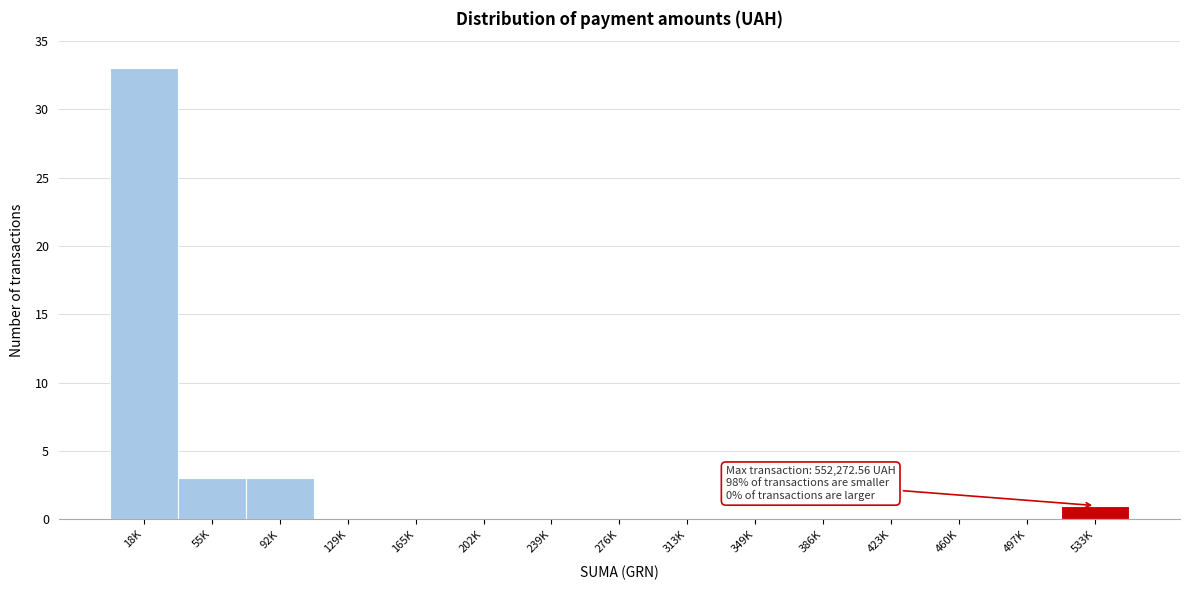

Reading left to right, what are all the values shown in this chart?

18K=33	55K=3	92K=3	129K=0	165K=0	202K=0	239K=0	276K=0	313K=0	349K=0	386K=0	423K=0	460K=0	497K=0	533K=1